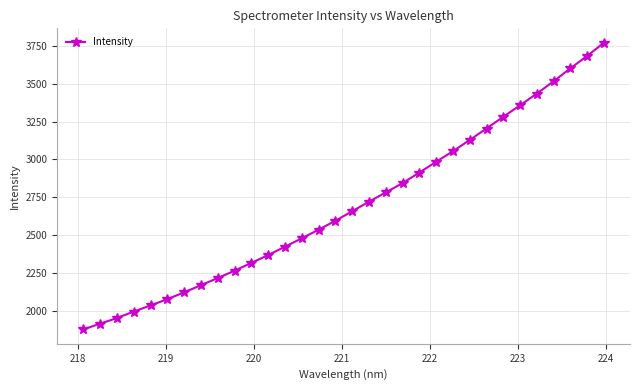

How many data points are less than 2657?

16